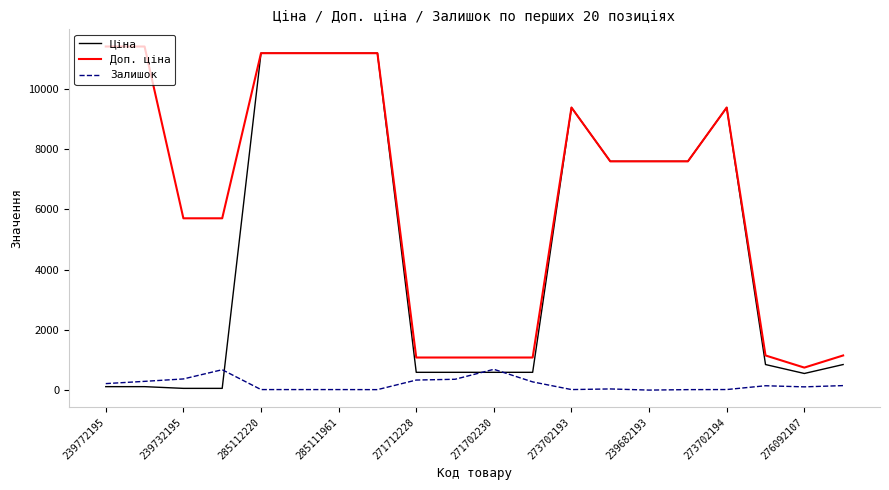

What is the maximum value for Доп. ціна?

11410.0